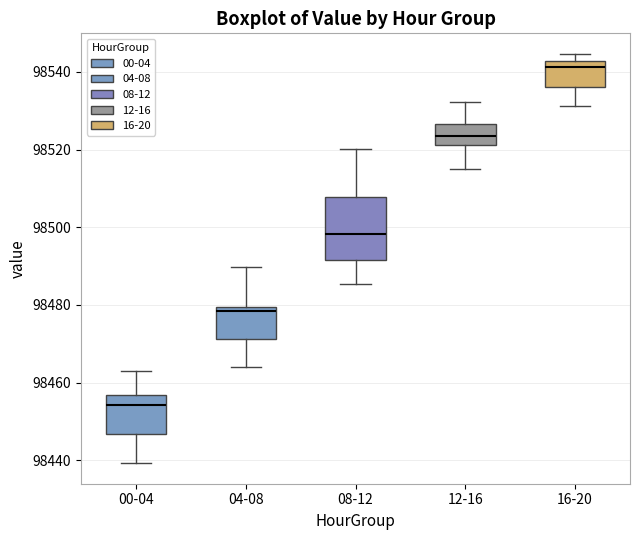

Where does the upper whisker of the box for 00-04 end on the y-axis? The values are not printed on the chart, so give them approximately, as read against the axis.

98462